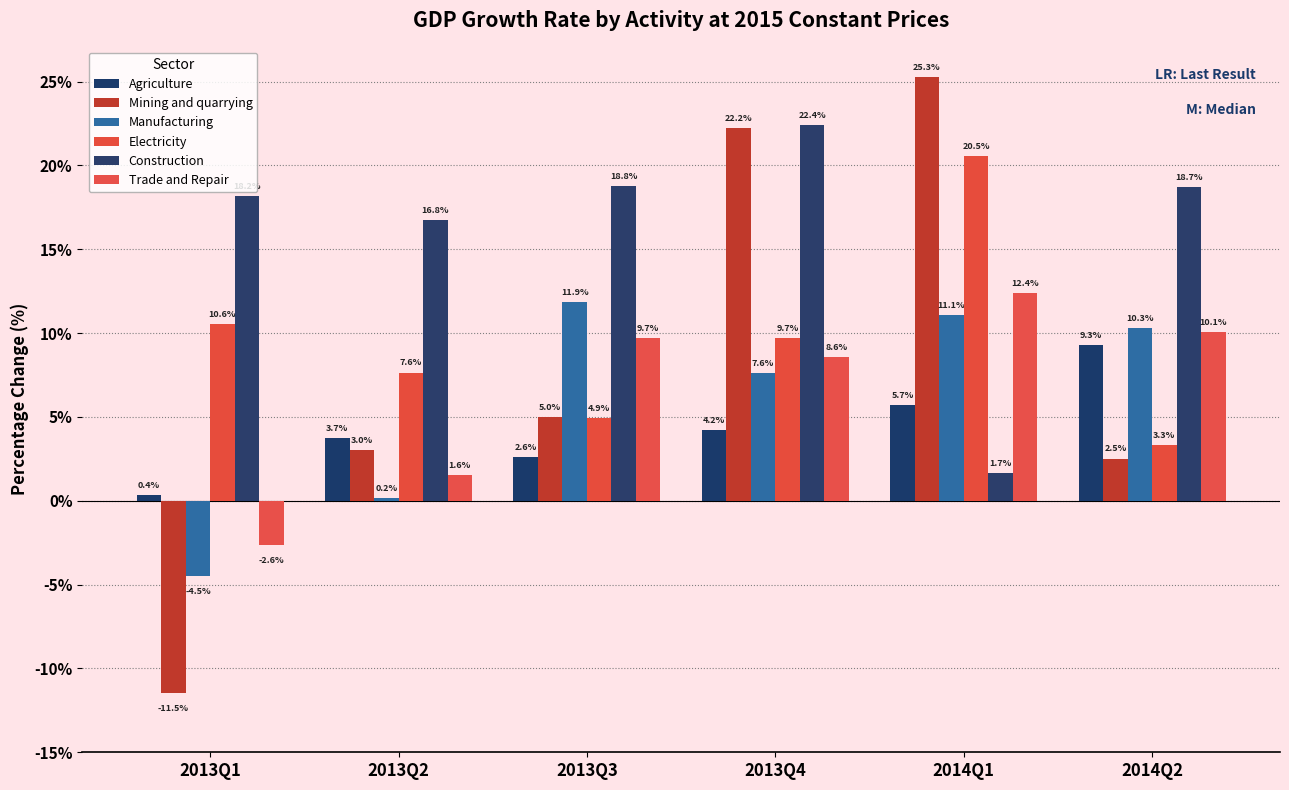

At which label does Electricity reach its peak?

2014Q1